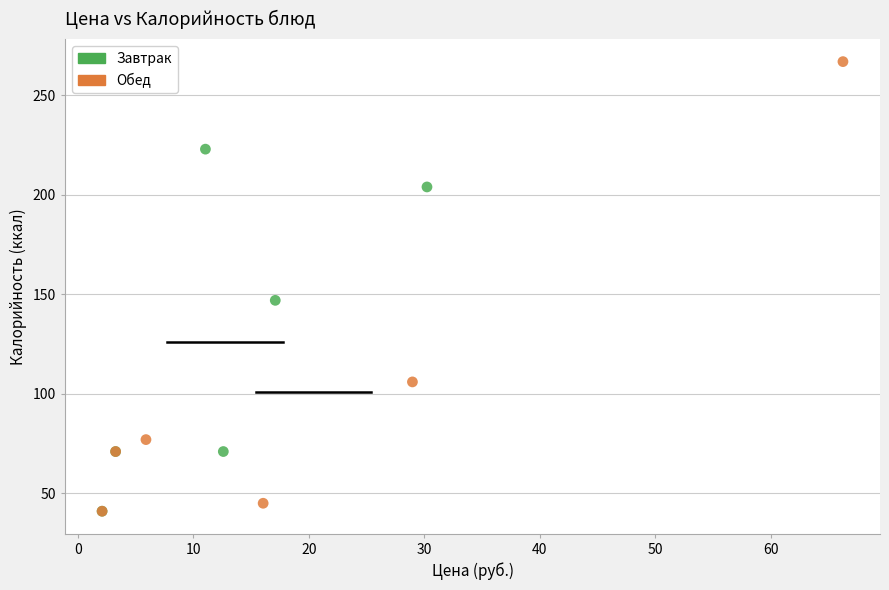

Which series has the widest spread of Y values?

Обед